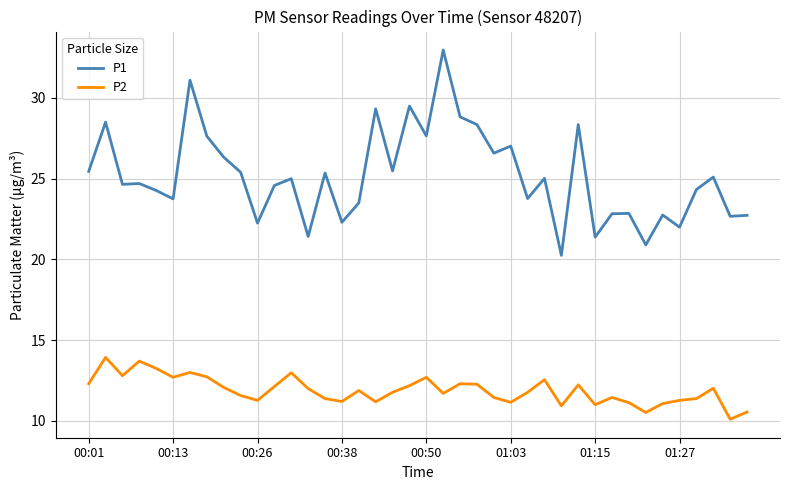

What is the smallest value displayed?

10.1